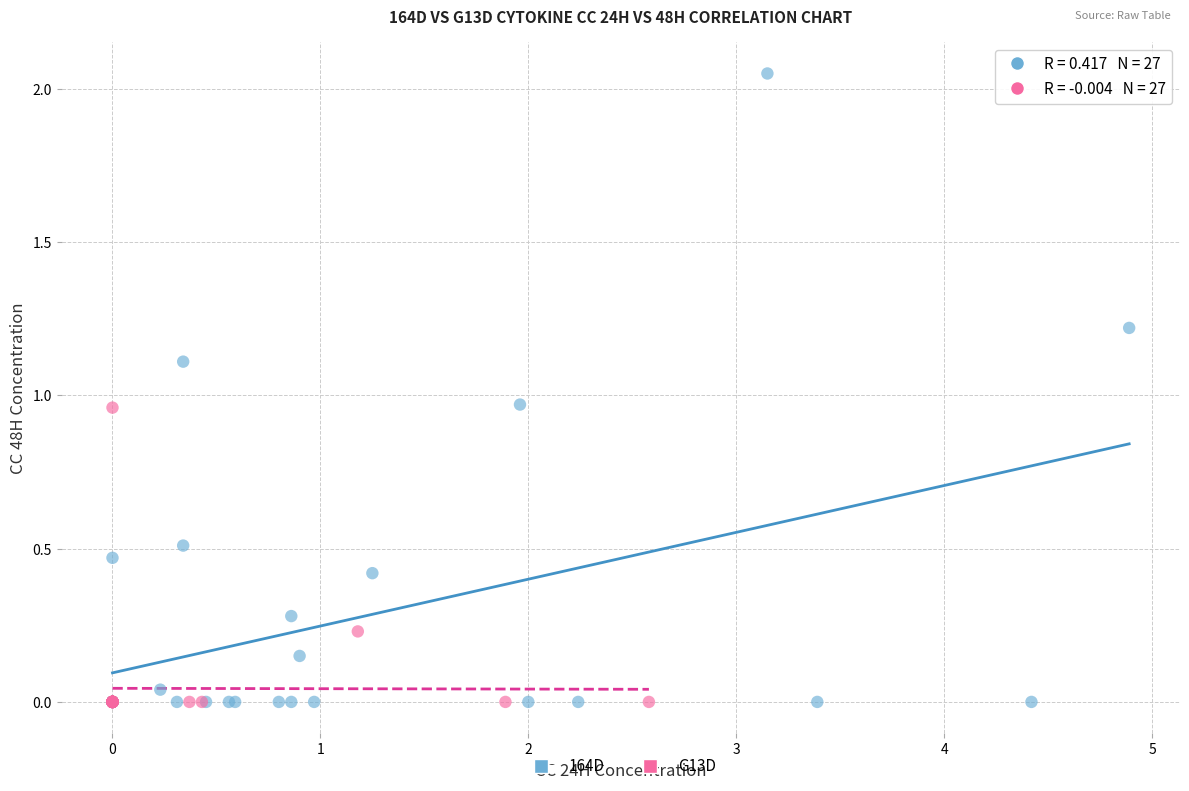

Which series has the widest spread of Y values?

164D